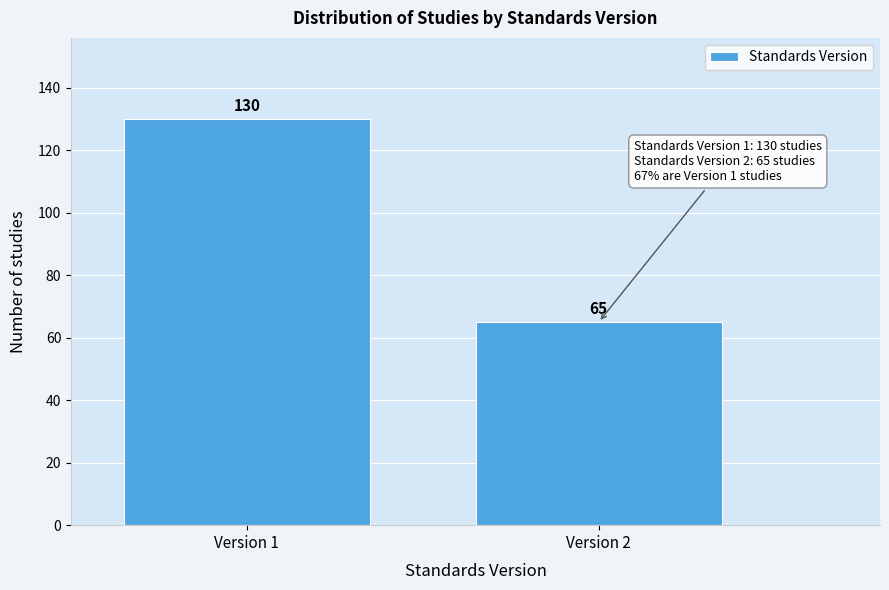

Reading left to right, what are all the values shown in this chart?

Version 1=130	Version 2=65